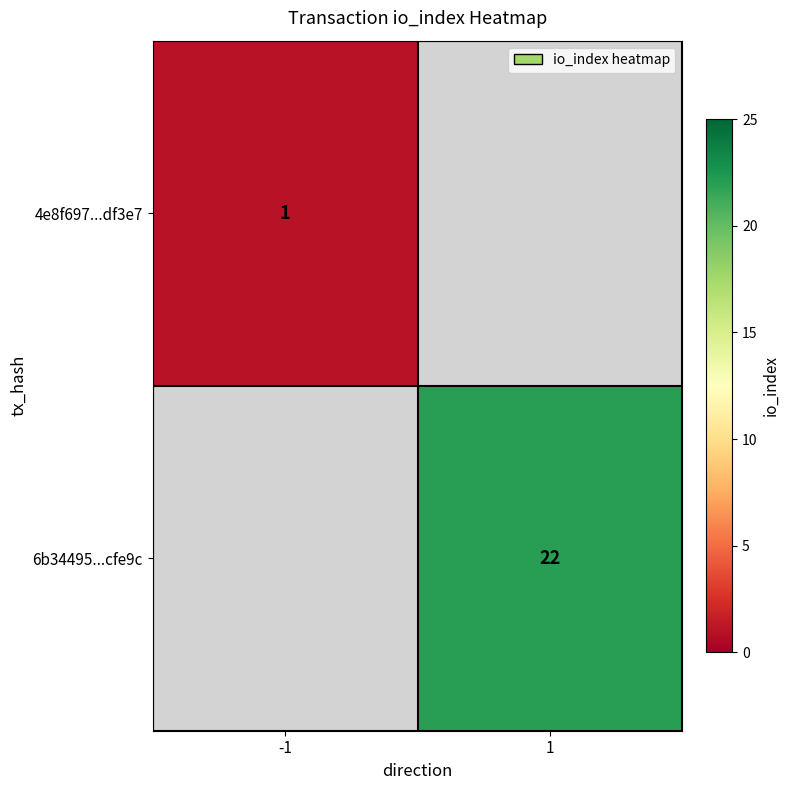

Is the value of 4e8f697...df3e7 at -1 greater than the value of 6b34495...cfe9c at 1?

No